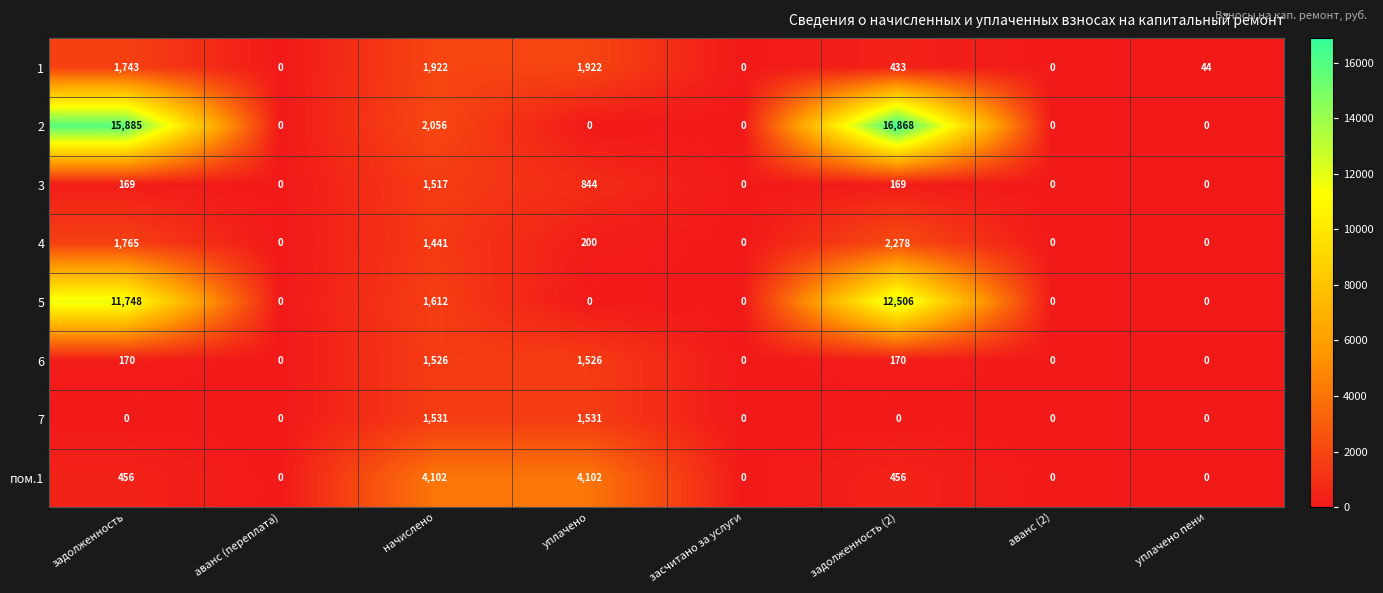

What is the sum of all 2 values?

34809